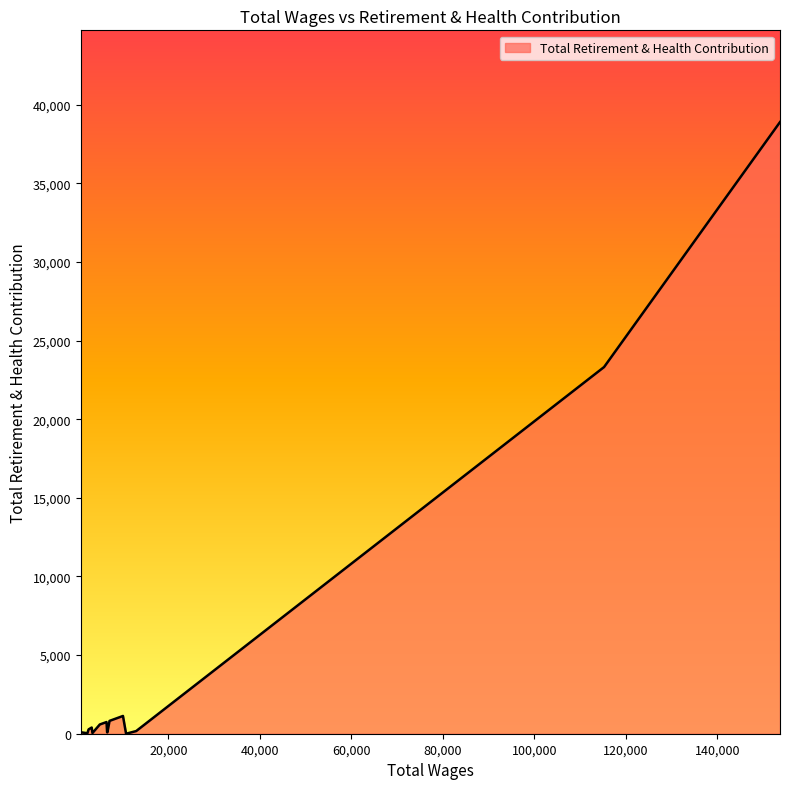

What is the difference between the maximum and minimum values?

38891